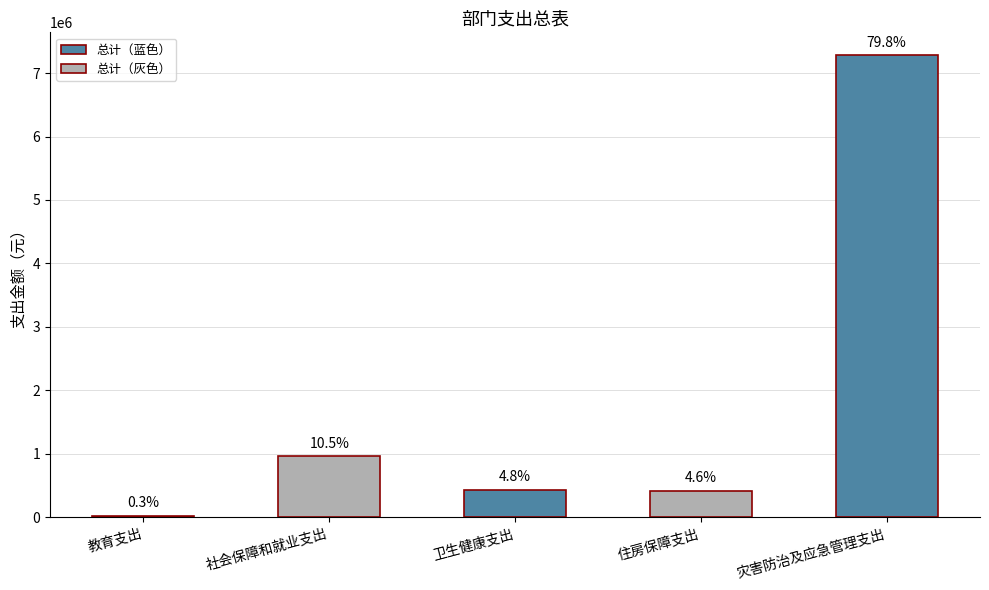

Rank the categories by value from highest to lowest.

灾害防治及应急管理支出, 社会保障和就业支出, 卫生健康支出, 住房保障支出, 教育支出